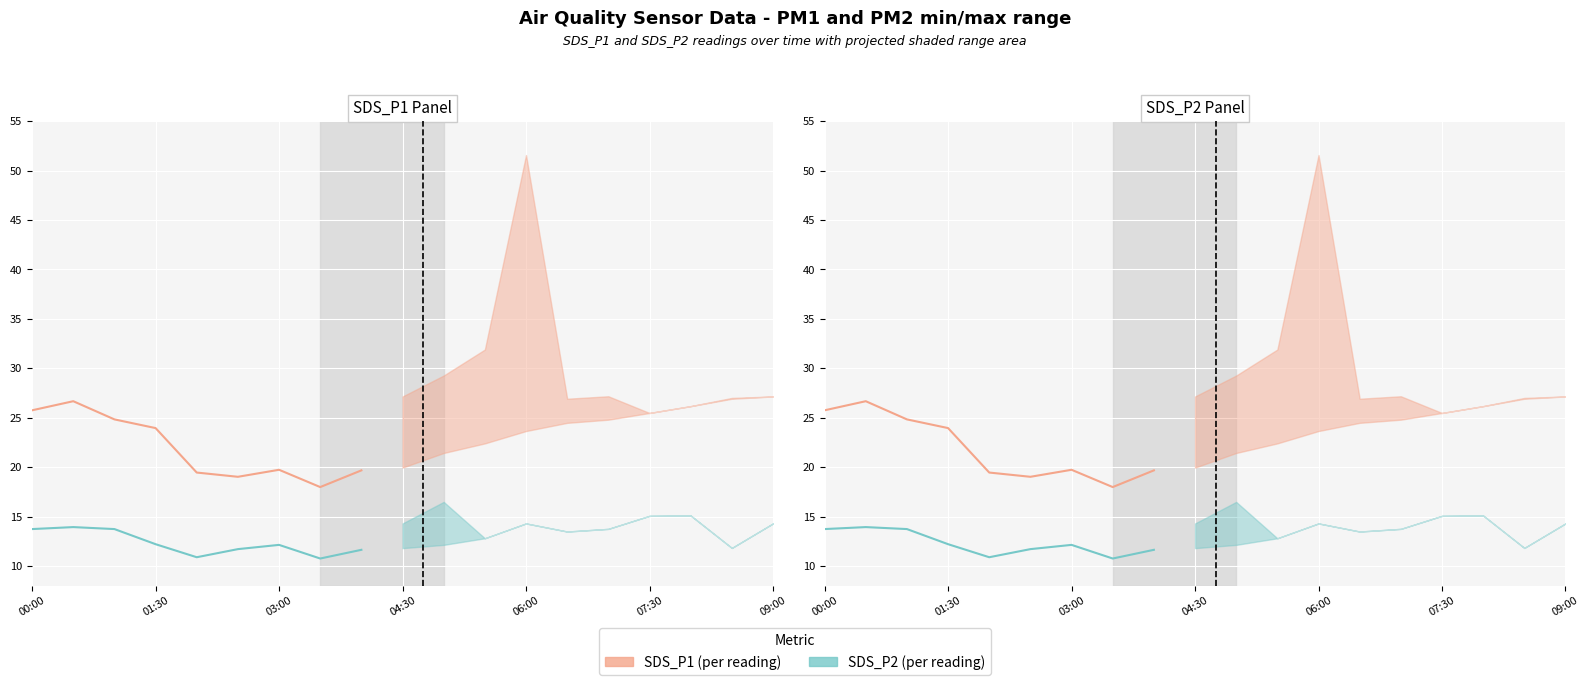

The SDS_P1 (historical) series shows 28.4 at 7. True or false?

False